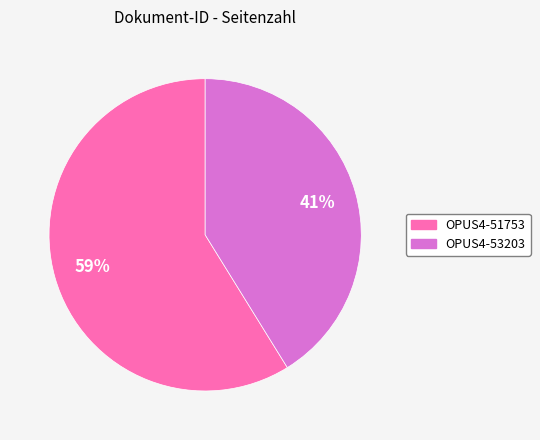

What is the ratio of the value at OPUS4-53203 to the value at OPUS4-51753?

0.7